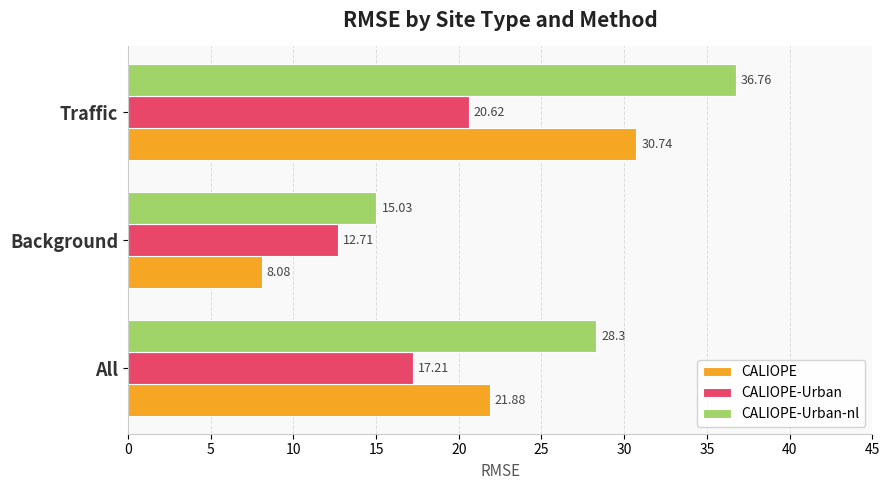

What is the spread (max minus min) of values at Traffic?

16.1